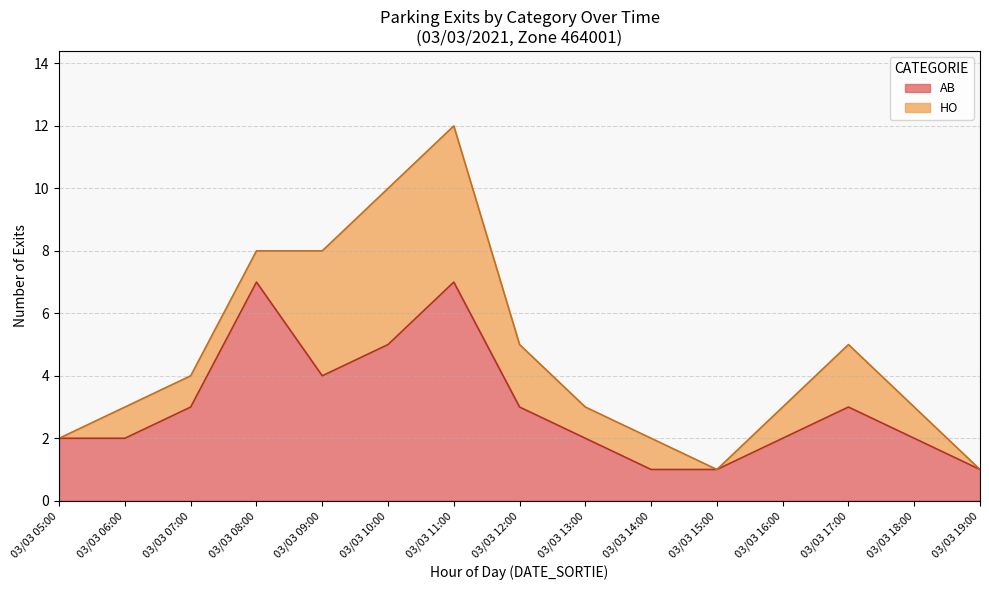

What is the label of the 2nd point from the right?

03/03/2021 18:00